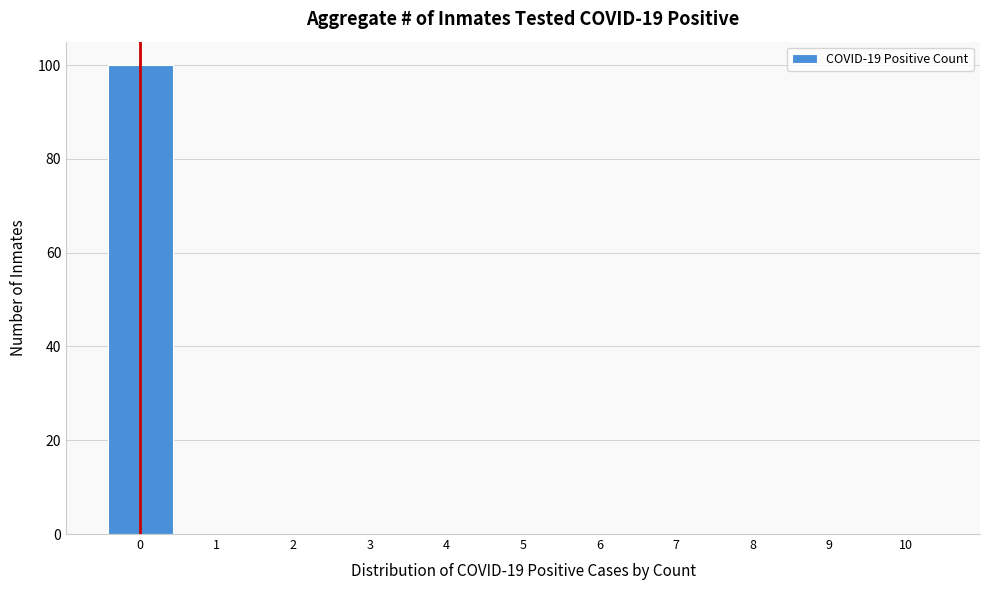

Reading left to right, list every bar in this chart as the range it spans on the x-axis followed by its height. The values are not printed on the chart, so give them approximately, as read against the axis.

-0.5 to 0.5: 100
0.5 to 1.5: 0
1.5 to 2.5: 0
2.5 to 3.5: 0
3.5 to 4.5: 0
4.5 to 5.5: 0
5.5 to 6.5: 0
6.5 to 7.5: 0
7.5 to 8.5: 0
8.5 to 9.5: 0
9.5 to 10.5: 0